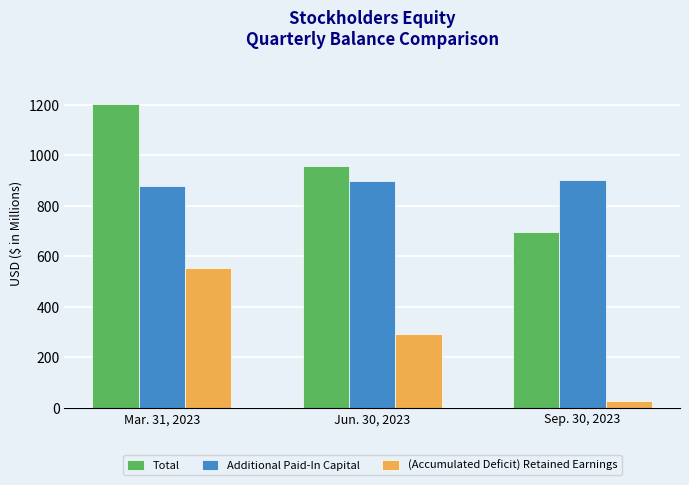

Which series has the widest spread of values?

(Accumulated Deficit) Retained Earnings